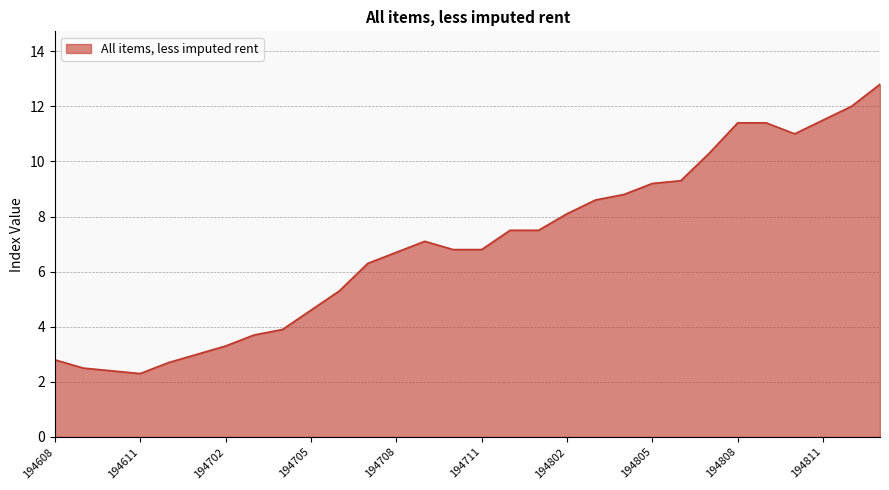

What is the greatest value displayed?

12.8